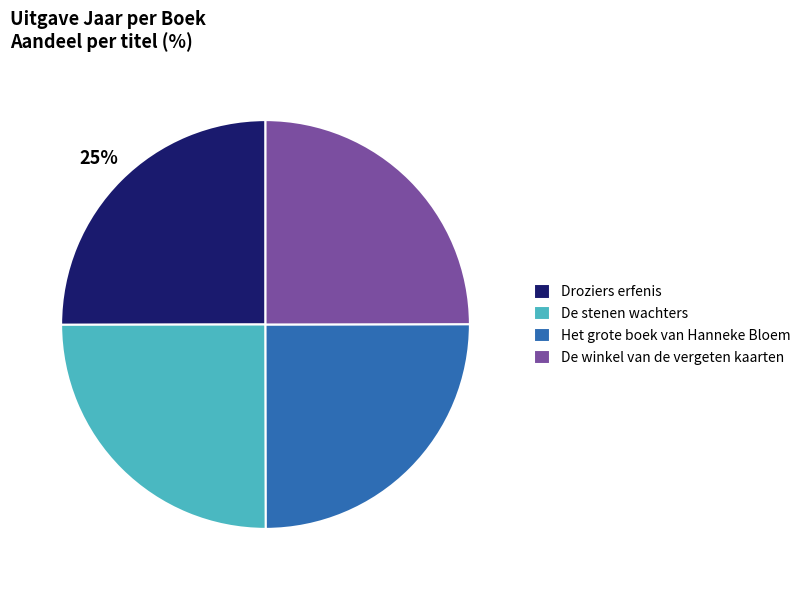

Is De stenen wachters the majority of the pie?

No